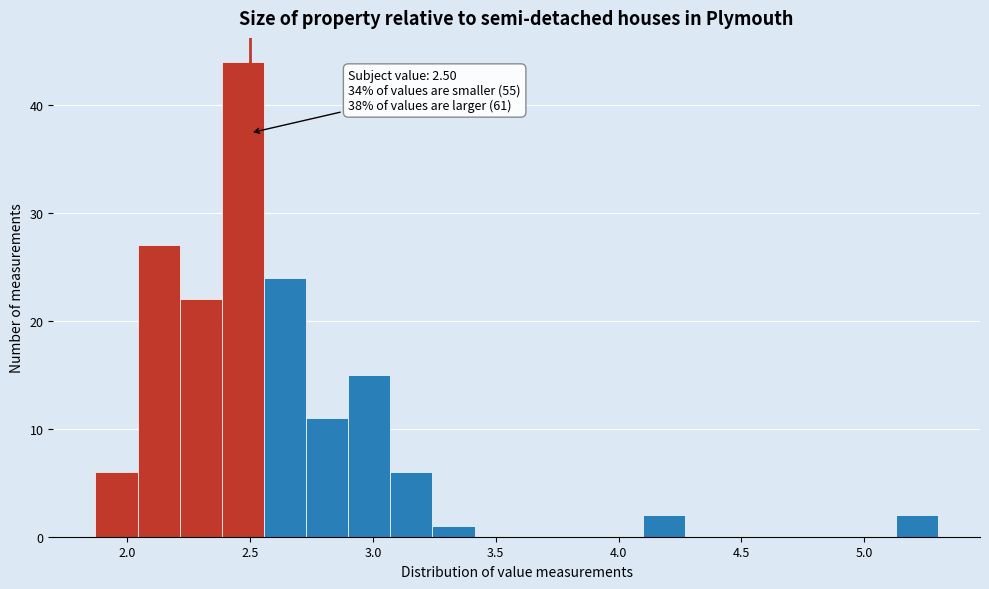

Read against the x-axis, roughly where is the centre of the tallest bar?

2.45